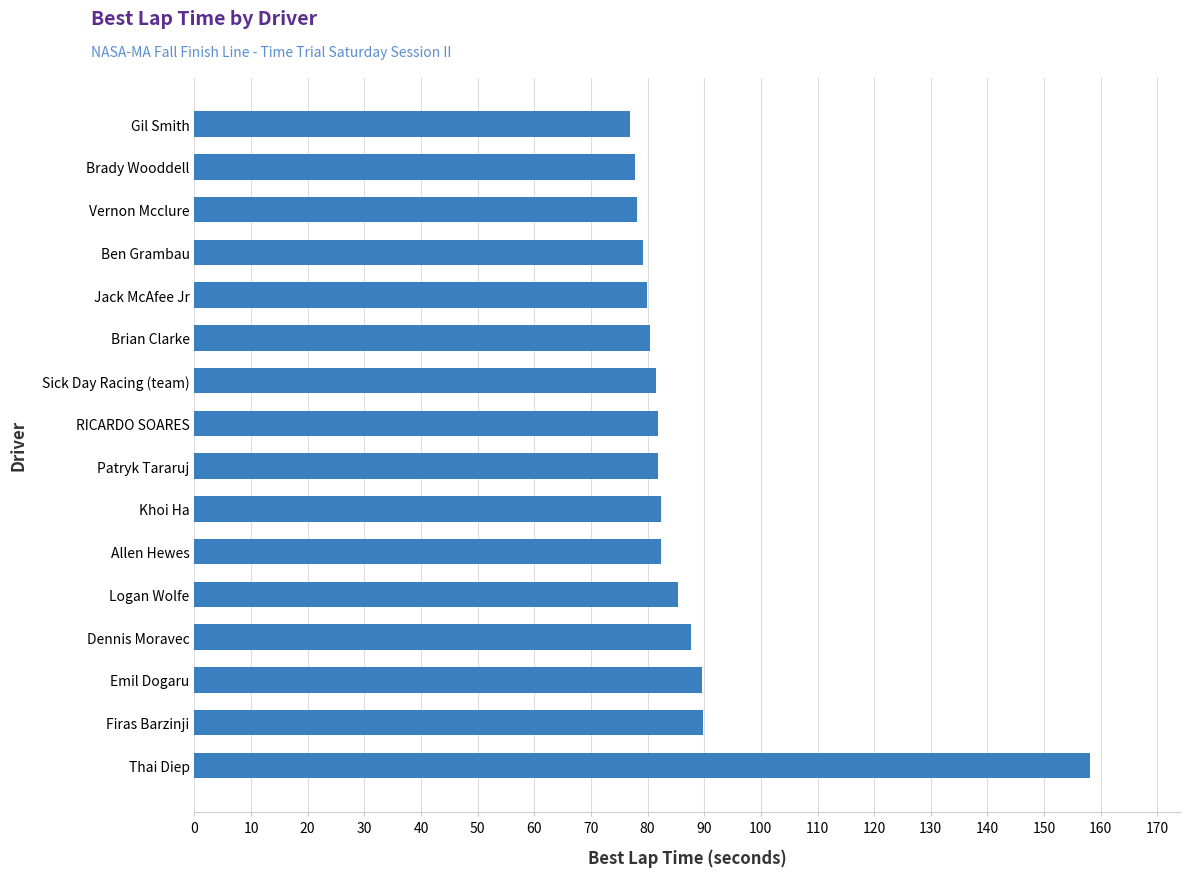

Count the number of data series in this chart.

1